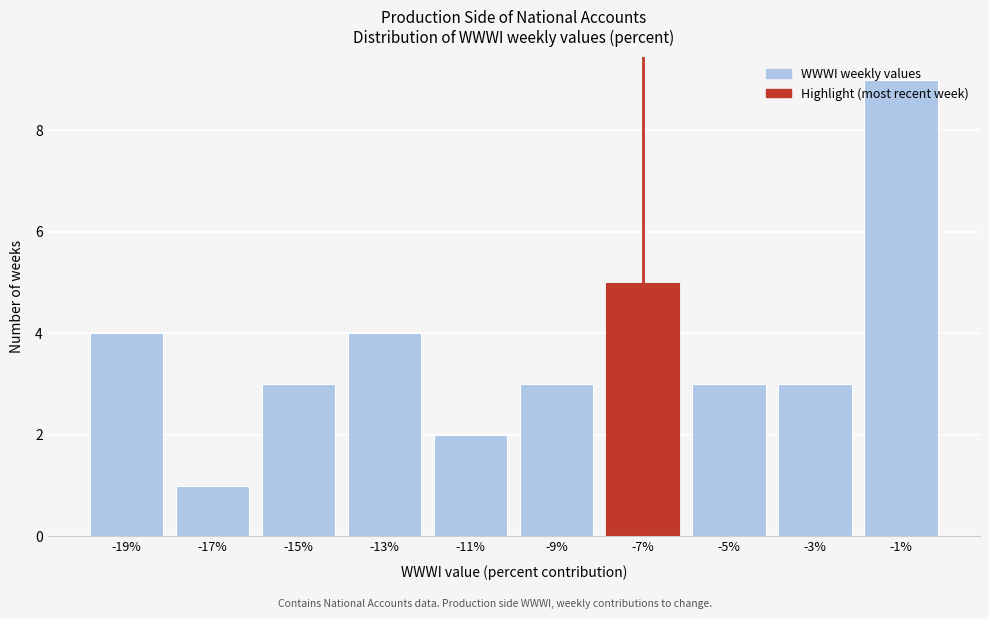

The chart shows a value of 5 at -7%. True or false?

True